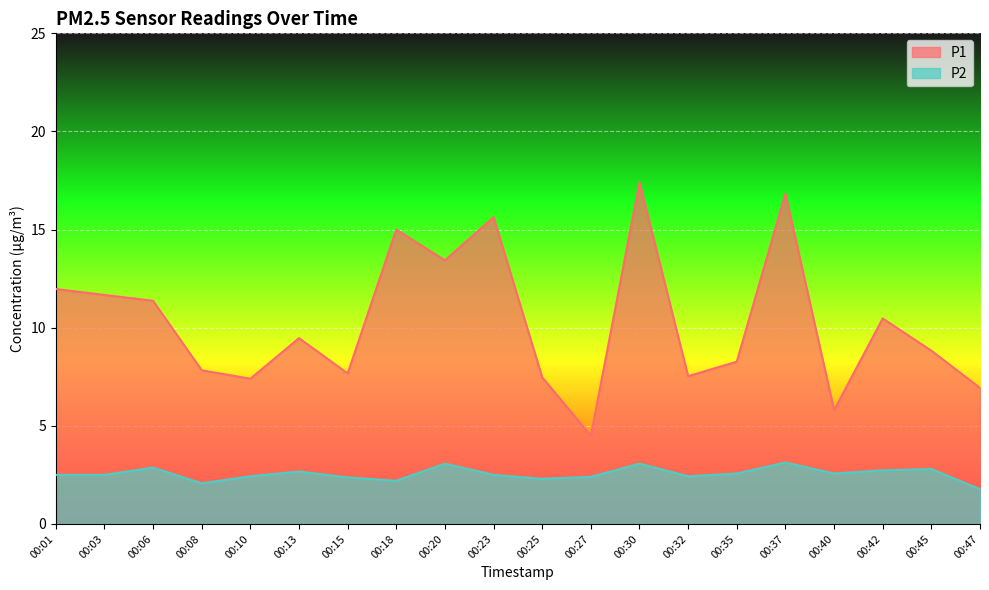

In P2, how many points are higher than both neighbors (excluding endpoints)?

6